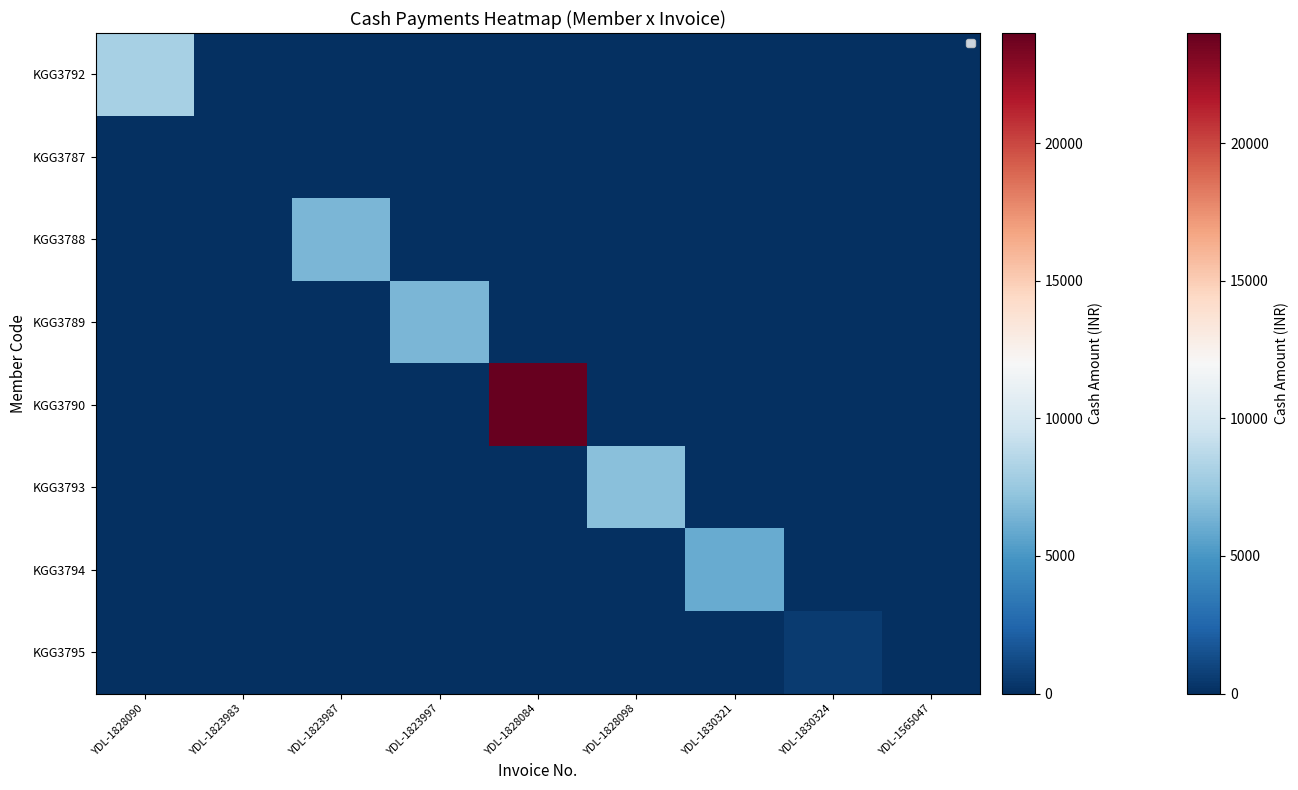

Reading left to right, extract all data points from this chart.

KGG3792: YDL-1828090=8000	YDL-1823983=0	YDL-1823987=0	YDL-1823997=0	YDL-1828084=0	YDL-1828098=0	YDL-1830321=0	YDL-1830324=0	YDL-1565047=0
KGG3787: YDL-1828090=0	YDL-1823983=0	YDL-1823987=0	YDL-1823997=0	YDL-1828084=0	YDL-1828098=0	YDL-1830321=0	YDL-1830324=0	YDL-1565047=0
KGG3788: YDL-1828090=0	YDL-1823983=0	YDL-1823987=6499	YDL-1823997=0	YDL-1828084=0	YDL-1828098=0	YDL-1830321=0	YDL-1830324=0	YDL-1565047=0
KGG3789: YDL-1828090=0	YDL-1823983=0	YDL-1823987=0	YDL-1823997=6499	YDL-1828084=0	YDL-1828098=0	YDL-1830321=0	YDL-1830324=0	YDL-1565047=0
KGG3790: YDL-1828090=0	YDL-1823983=0	YDL-1823987=0	YDL-1823997=0	YDL-1828084=24000	YDL-1828098=0	YDL-1830321=0	YDL-1830324=0	YDL-1565047=0
KGG3793: YDL-1828090=0	YDL-1823983=0	YDL-1823987=0	YDL-1823997=0	YDL-1828084=0	YDL-1828098=7000	YDL-1830321=0	YDL-1830324=0	YDL-1565047=0
KGG3794: YDL-1828090=0	YDL-1823983=0	YDL-1823987=0	YDL-1823997=0	YDL-1828084=0	YDL-1828098=0	YDL-1830321=5999	YDL-1830324=0	YDL-1565047=0
KGG3795: YDL-1828090=0	YDL-1823983=0	YDL-1823987=0	YDL-1823997=0	YDL-1828084=0	YDL-1828098=0	YDL-1830321=0	YDL-1830324=500	YDL-1565047=0